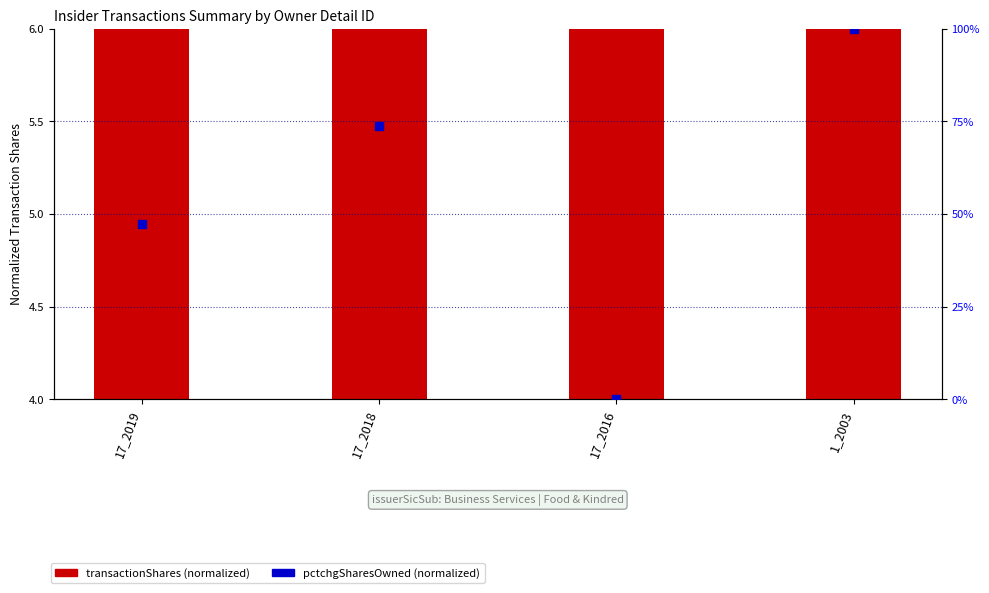

Which series reaches the maximum Y coordinate?

pctchgSharesOwned (normalized)